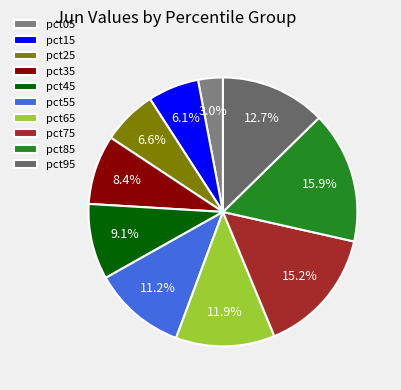

How much of the chart is everything except pct35?

91.6%